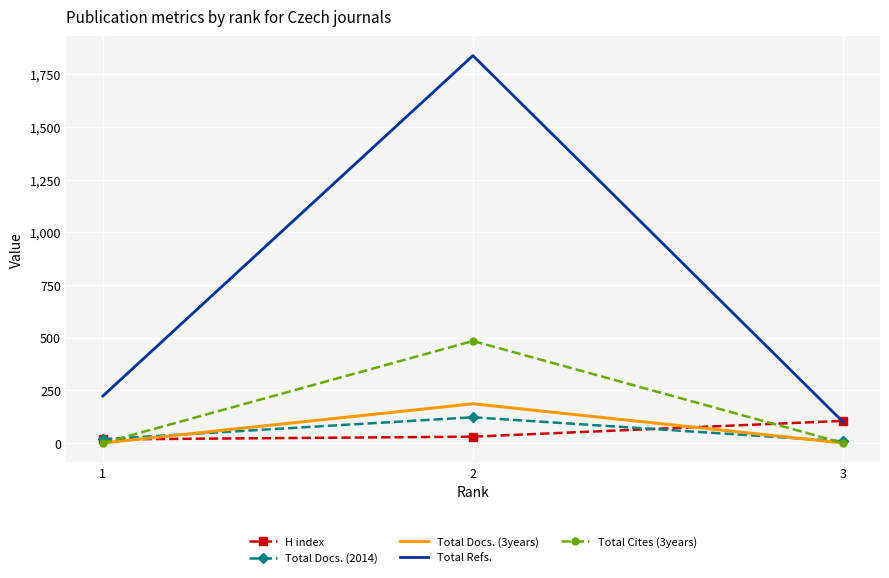

The value of Total Cites (3years) at 3 is 176. True or false?

False